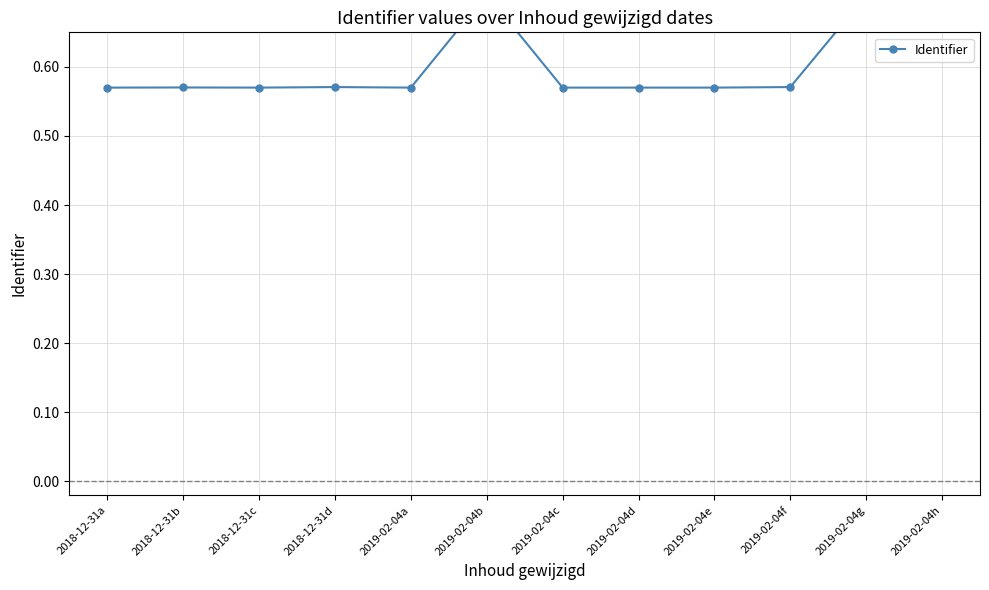

List the labels in order of value, largest first.

2019-02-04h, 2019-02-04b, 2019-02-04g, 2018-12-31d, 2019-02-04f, 2018-12-31b, 2019-02-04e, 2019-02-04d, 2019-02-04c, 2019-02-04a, 2018-12-31c, 2018-12-31a